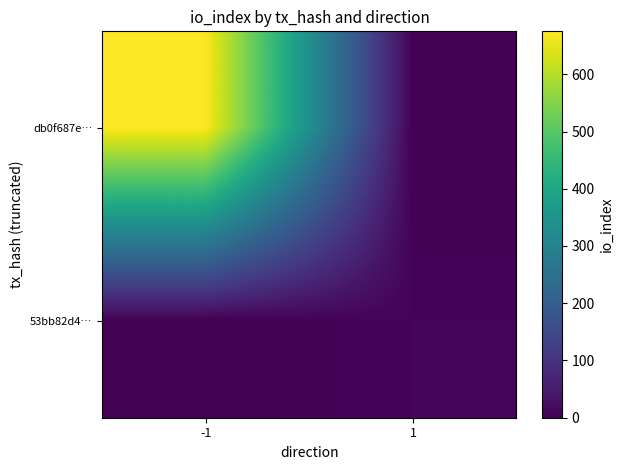

Reading left to right, transcribe all the data shown in this chart.

db0f687e…: -1=675	1=0
53bb82d4…: -1=0	1=8